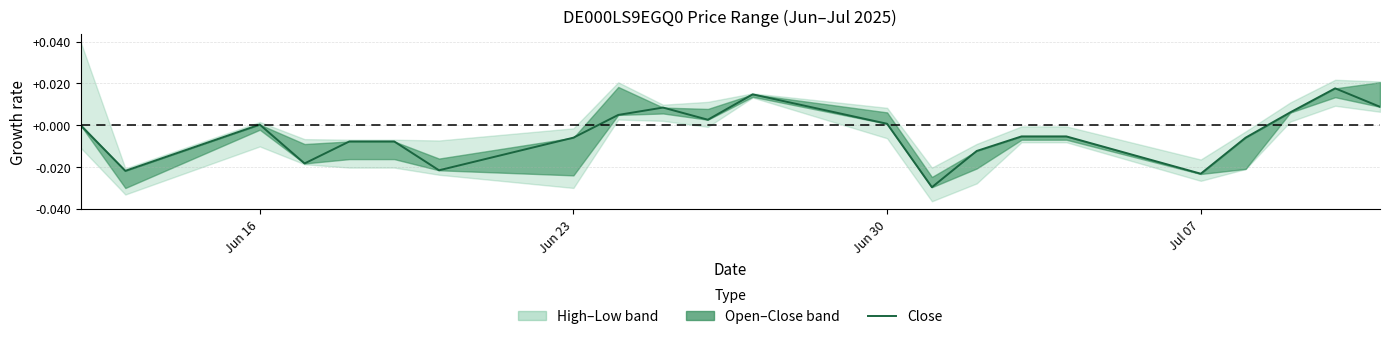

The chart shows a value of 0.0 at Jun 16. True or false?

False